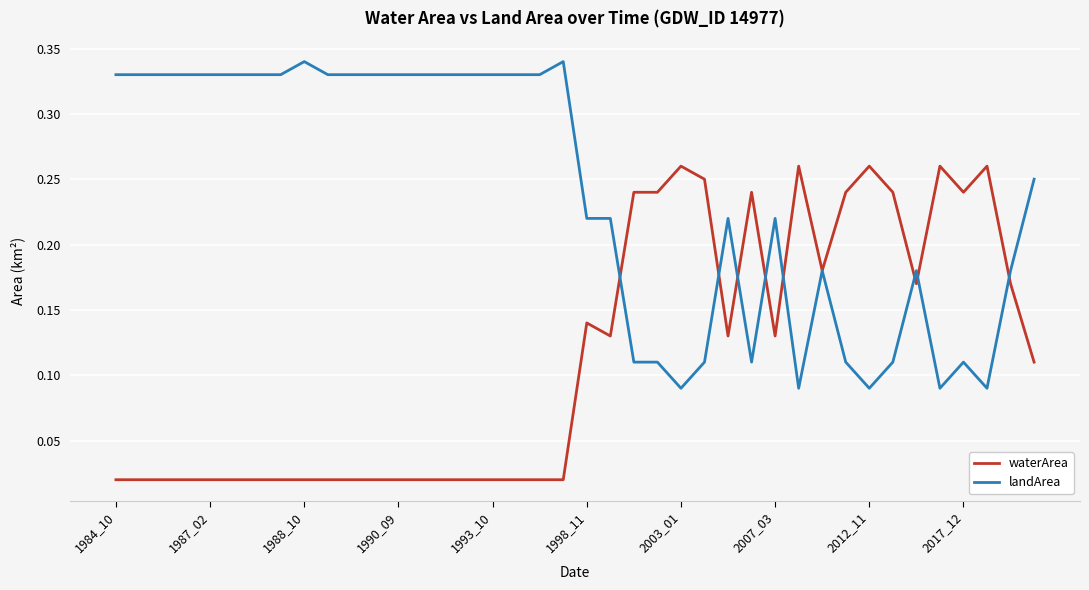

Which series has the largest total across all categories?

landArea